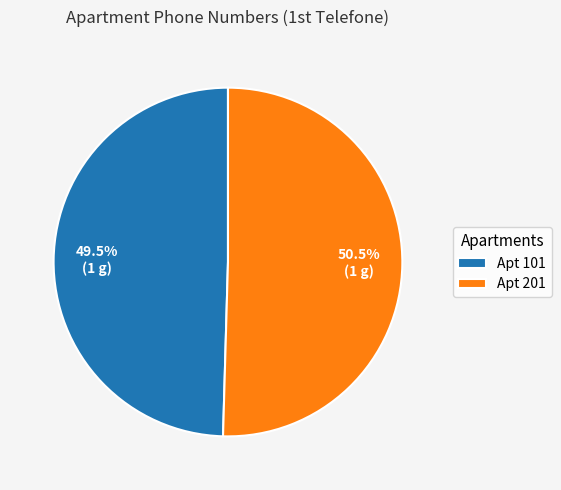

Do Apt 101 and Apt 201 together represent more than half of the pie?

Yes